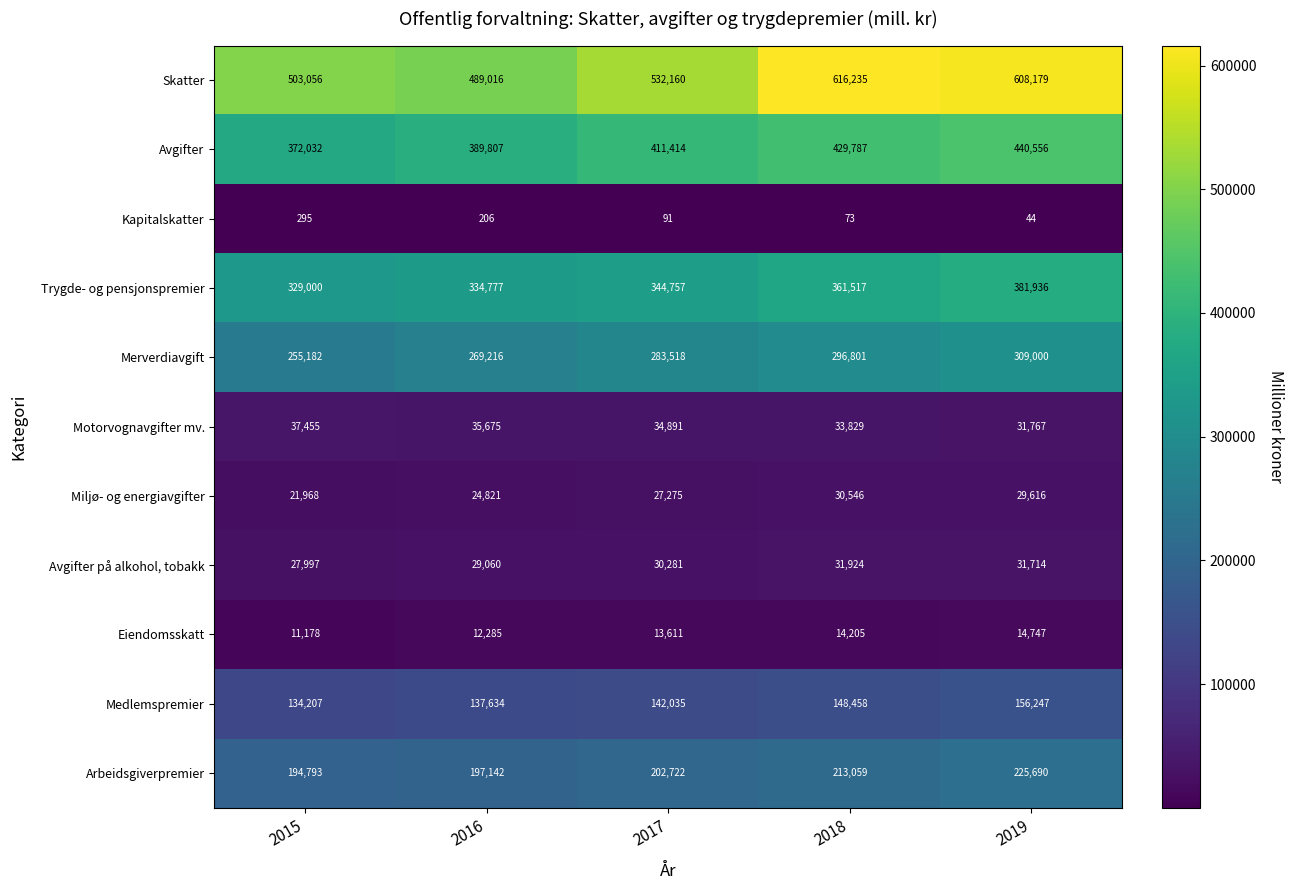

Is the value of Kapitalskatter at 2017 greater than the value of Avgifter at 2016?

No